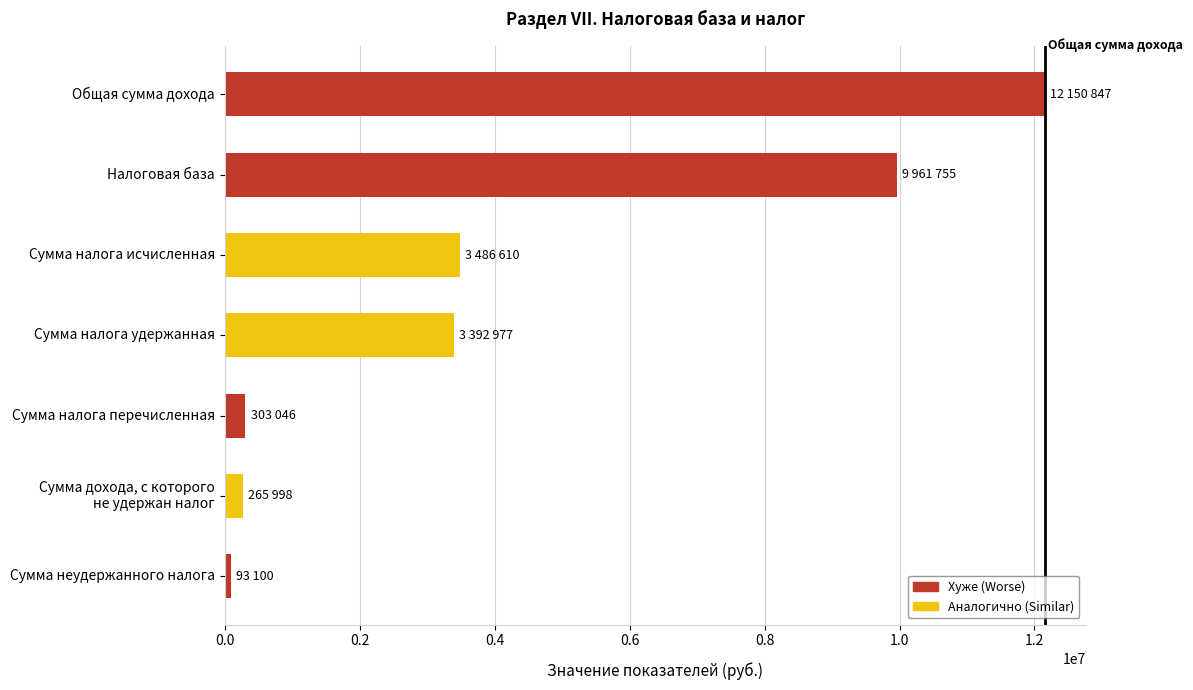

The value at Сумма налога перечисленная is 303046. True or false?

True